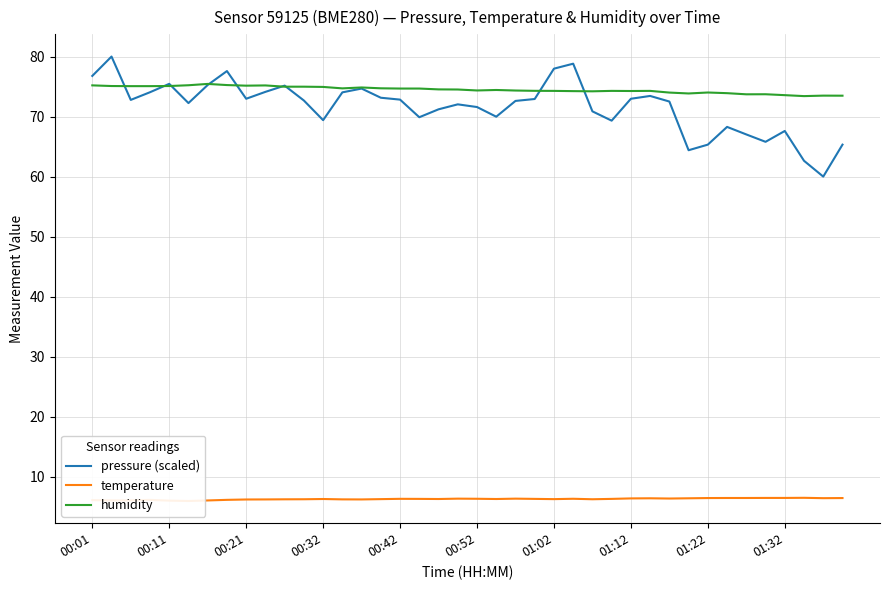

What is the difference between the second highest and minimum values in the humidity series?

1.8